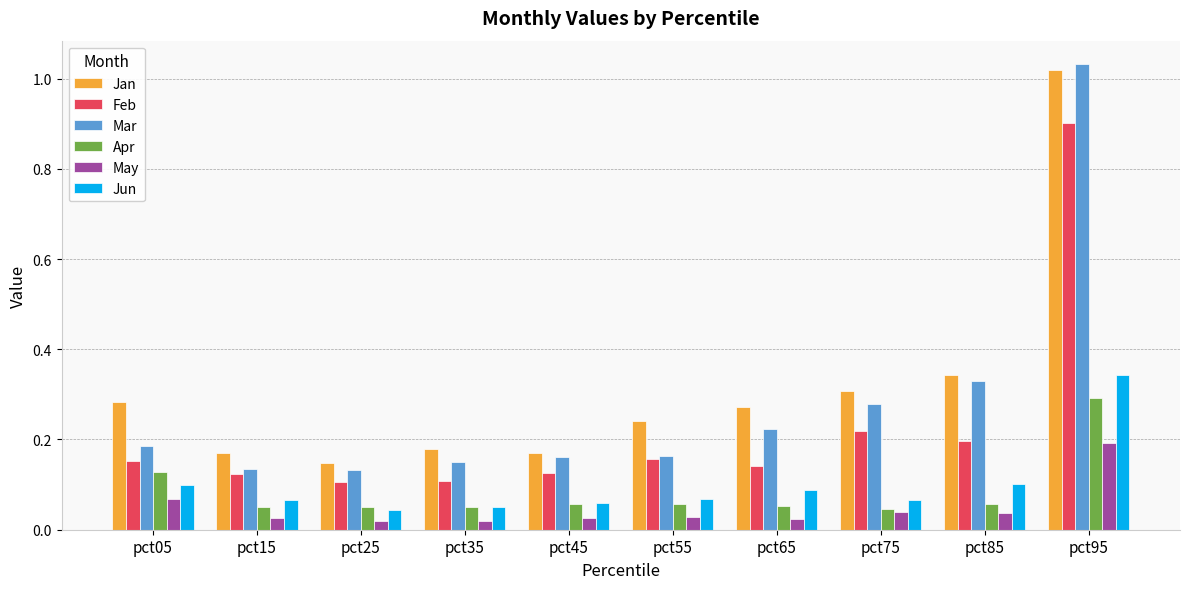

How many May values are between 0 and 1?

10